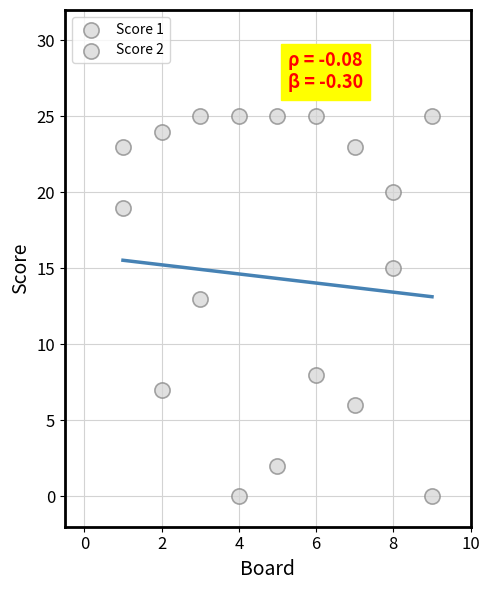

How many points are shown in the scatter plot?

18